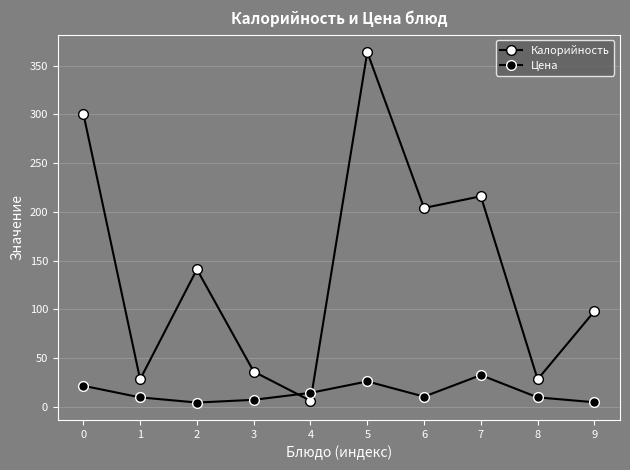

How many lines are shown in the chart?

2